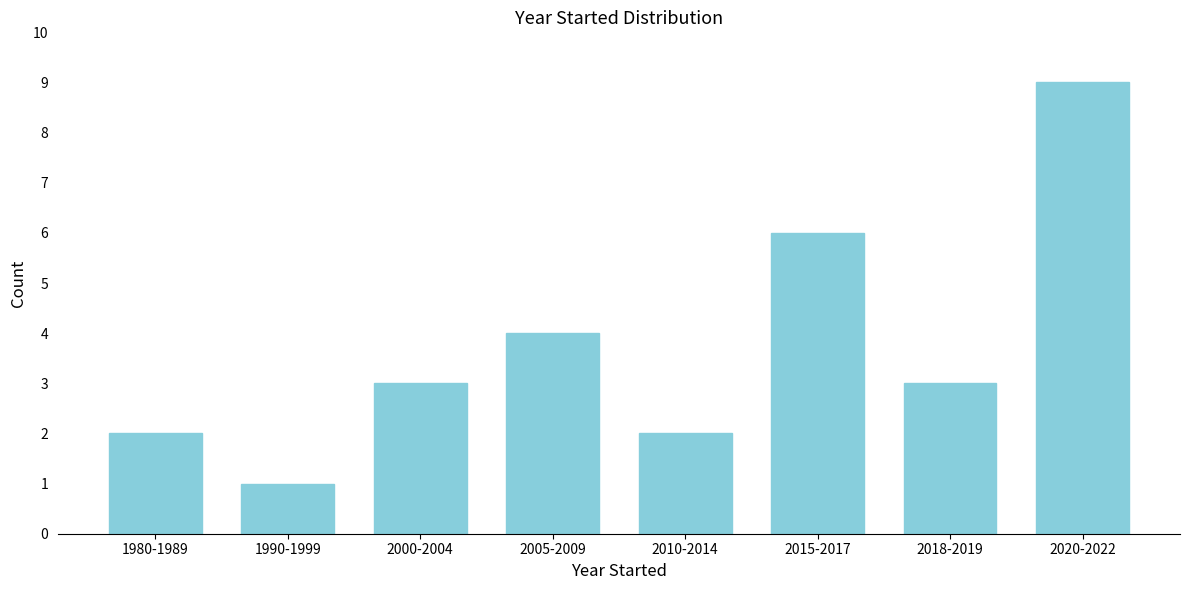

Reading left to right, list all the values displayed in this chart.

2	1	3	4	2	6	3	9